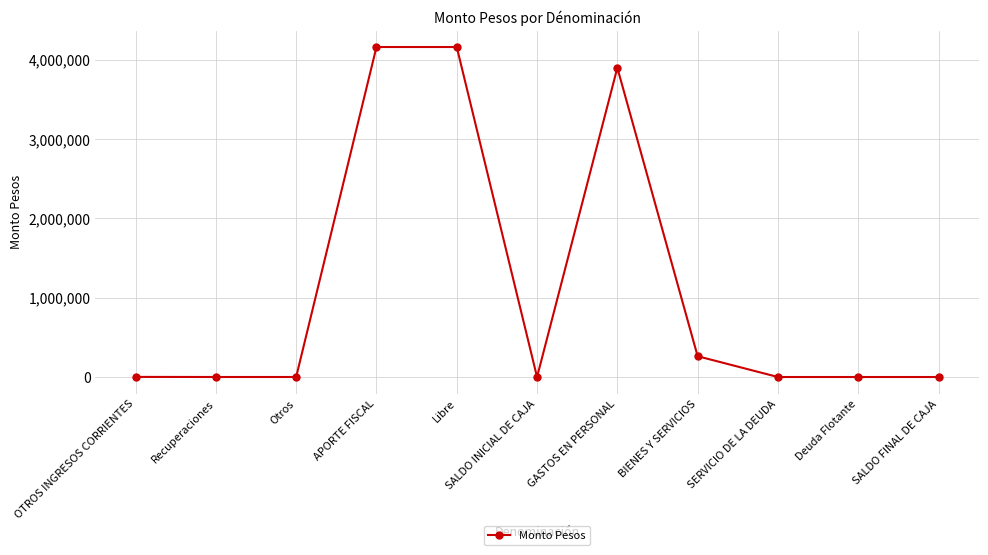

What is the average value?

1135695